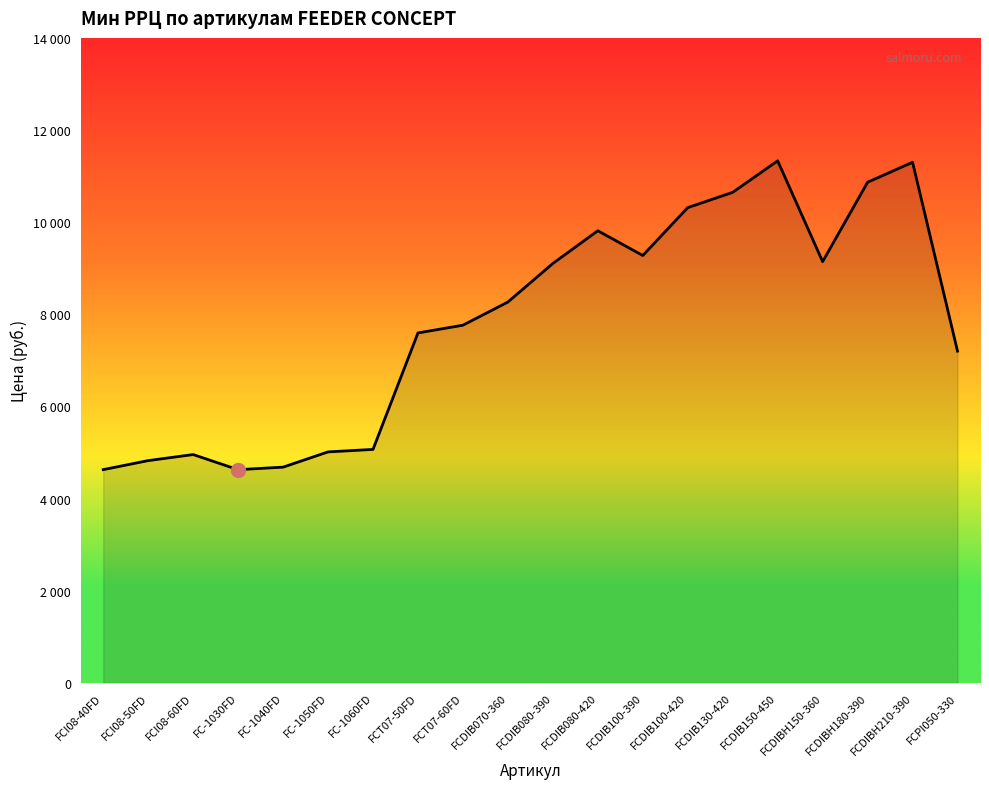

Does the chart display data point markers on the line(s)?

No